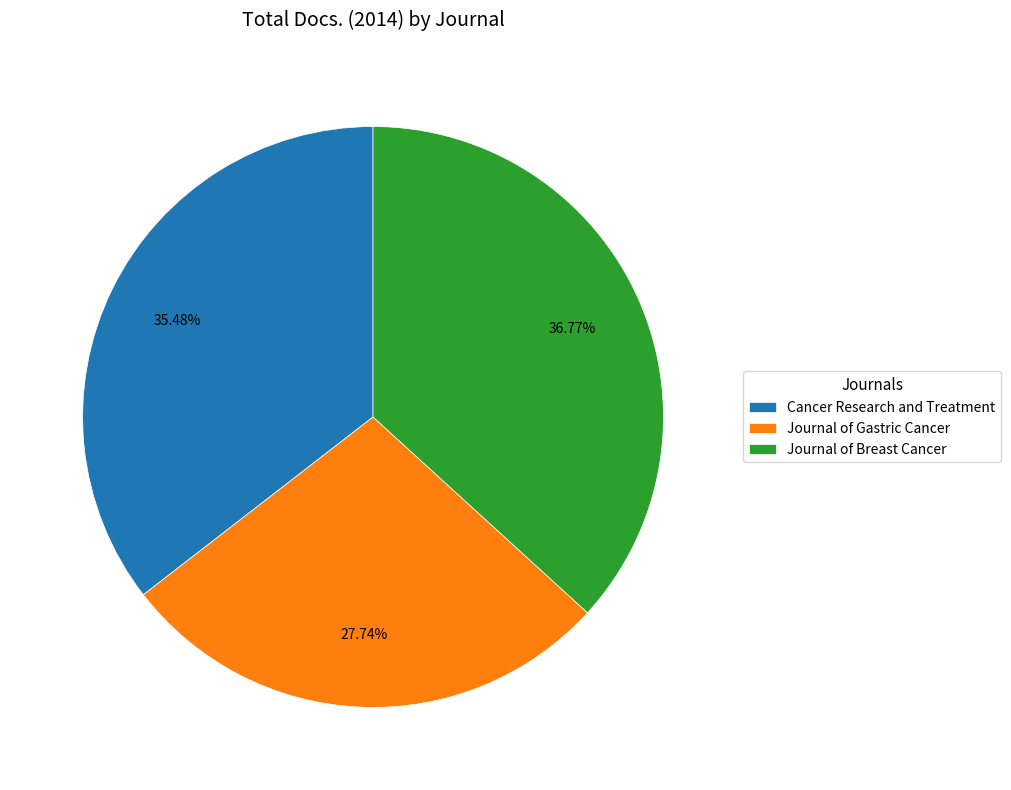

The Journal of Gastric Cancer slice represents 28% of the pie. True or false?

True